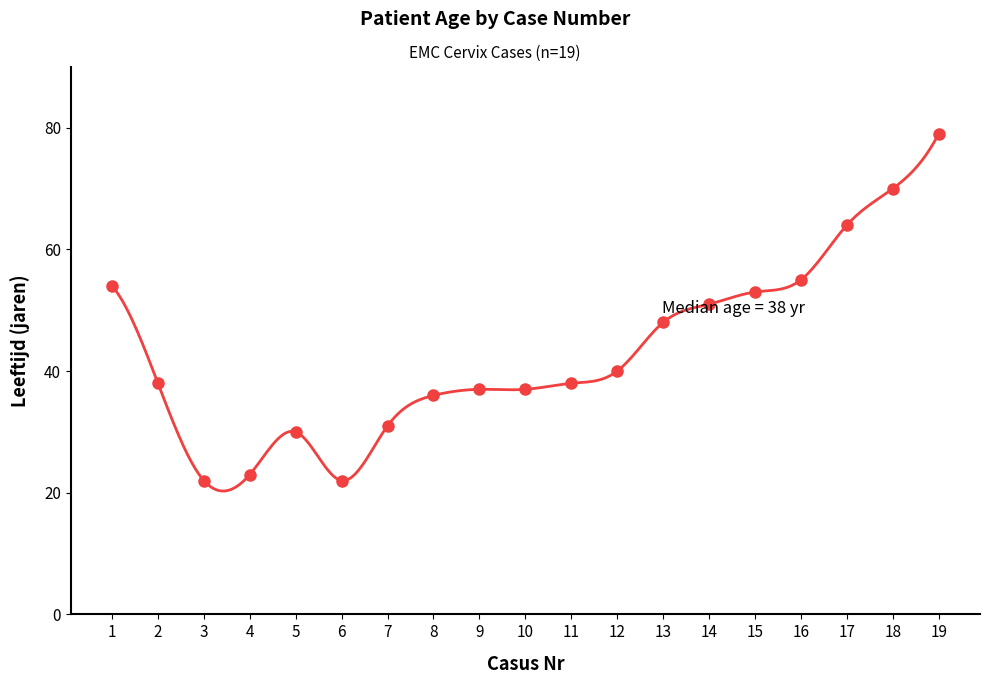

Reading left to right, list all the values displayed in this chart.

1=54	2=38	3=22	4=23	5=30	6=22	7=31	8=36	9=37	10=37	11=38	12=40	13=48	14=51	15=53	16=55	17=64	18=70	19=79